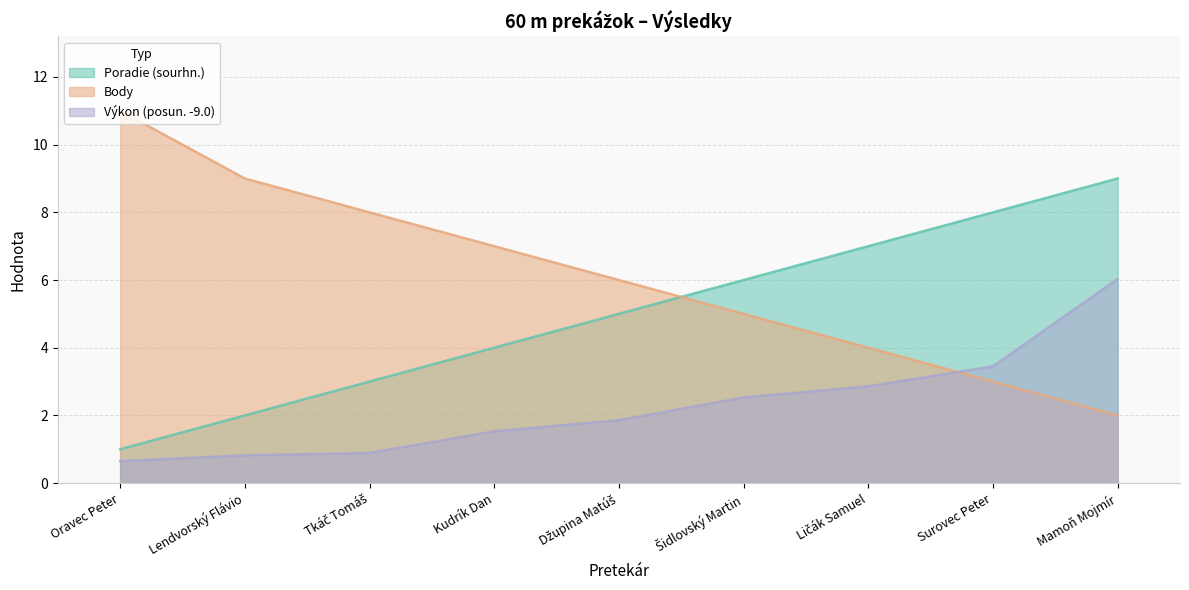

Where does the Poradie (sourhn.) series first go above 5?

Šidlovský Martin